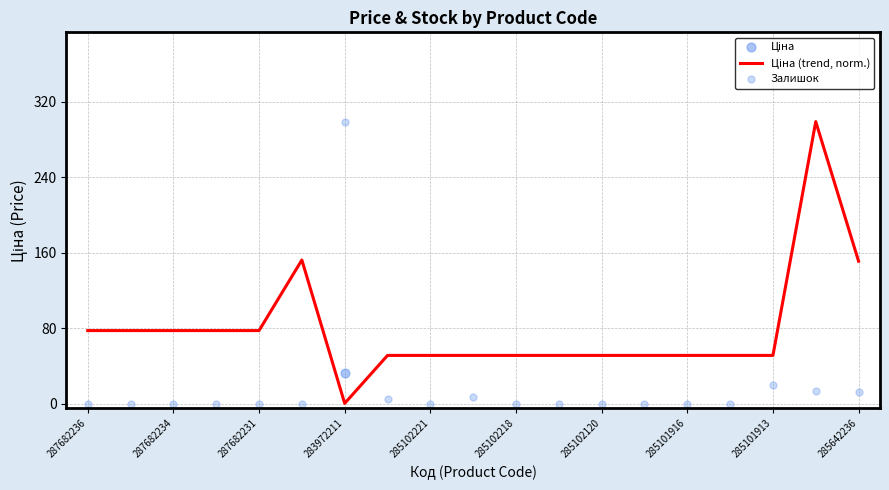

At which category is the sum across all series the highest?

17